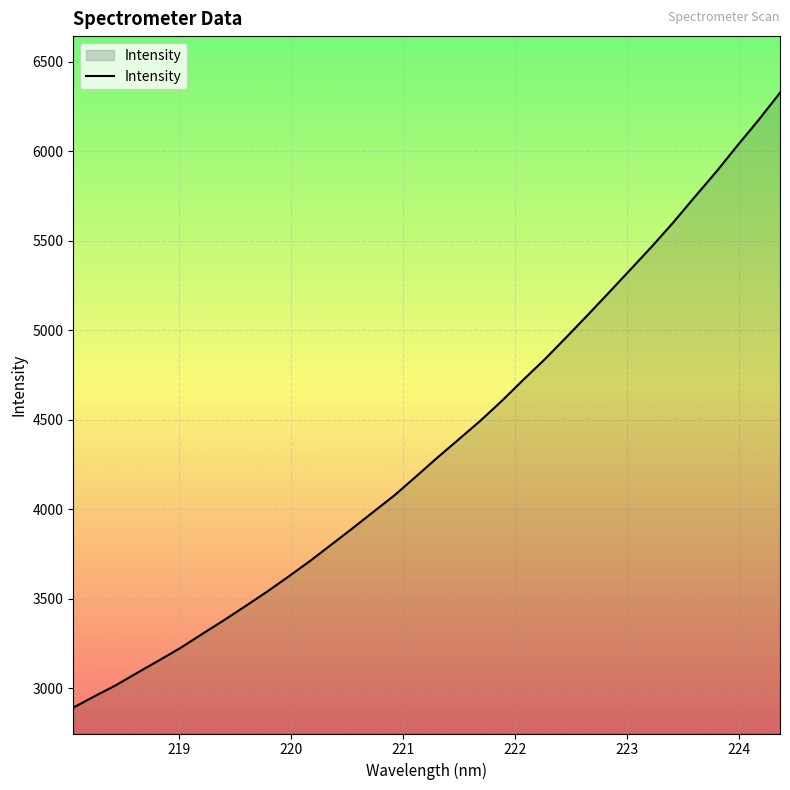

What is the smallest value displayed?

2891.5